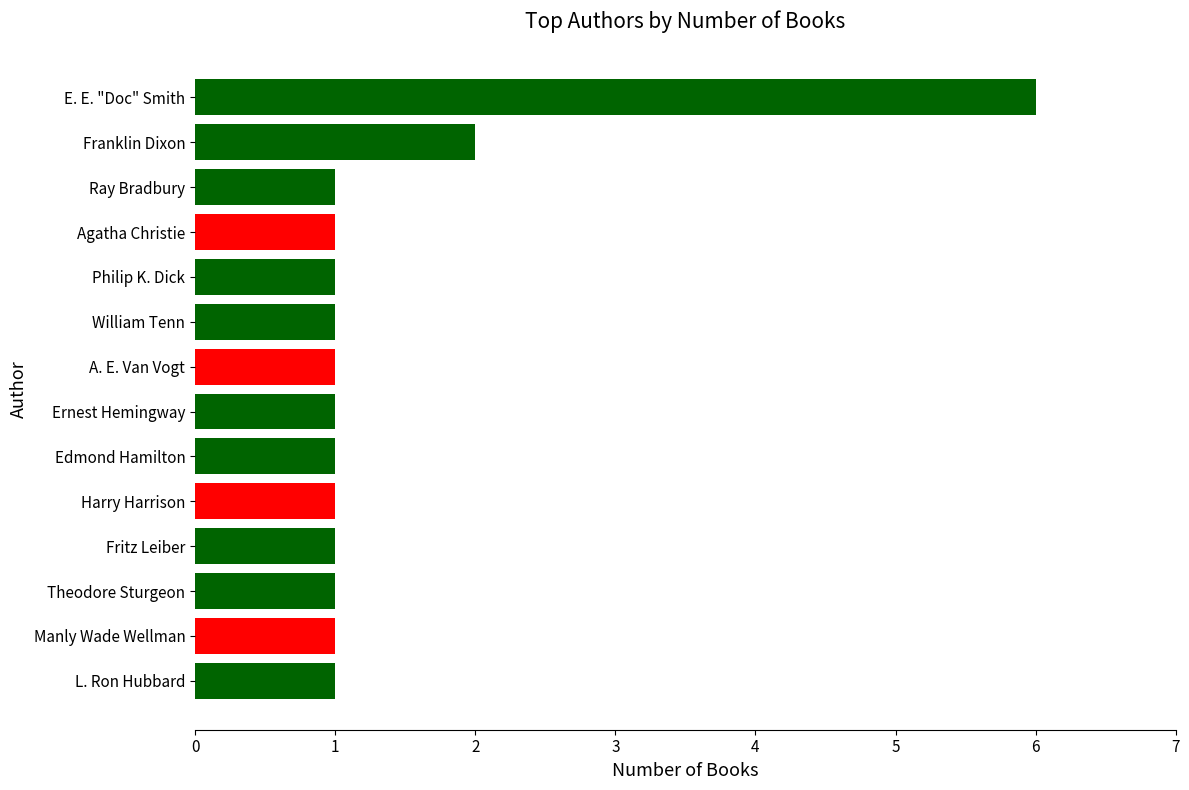

How many values are between 1 and 2?

13